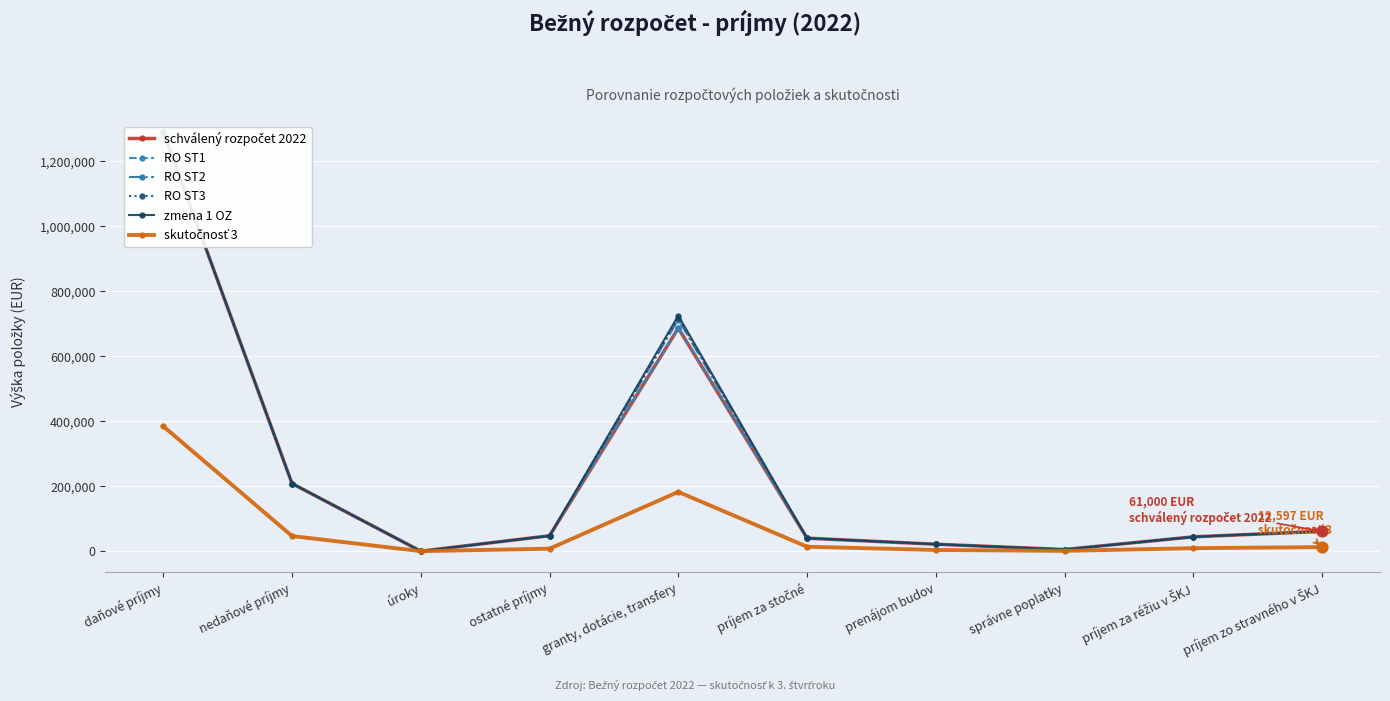

Is the value of RO ST1 at správne poplatky greater than the value of skutočnosť 3 at prenájom budov?

Yes